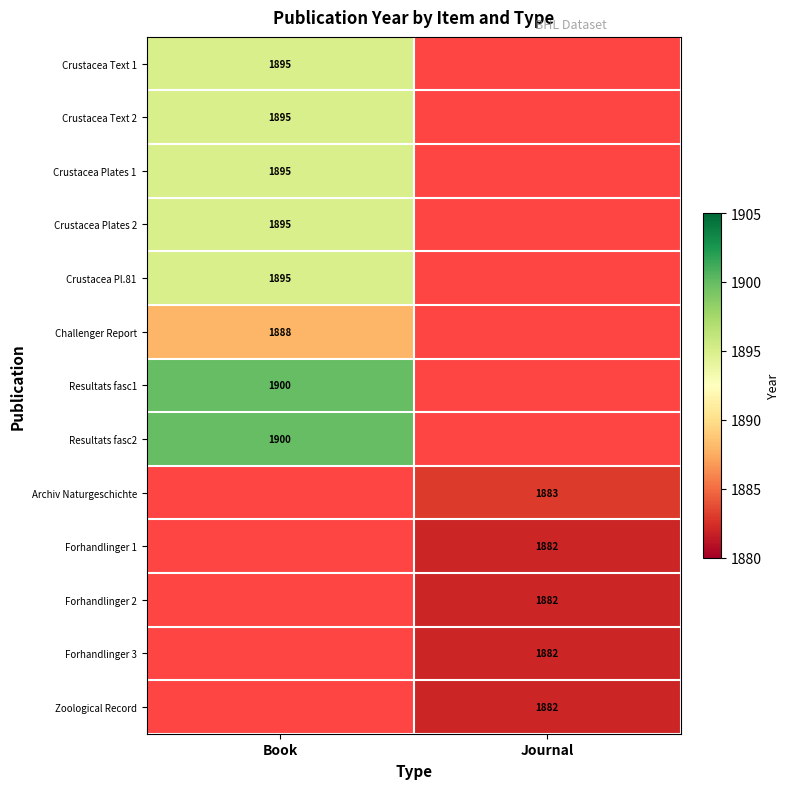

True or false: Resultats fasc1 has a value of 642 at Book.

False